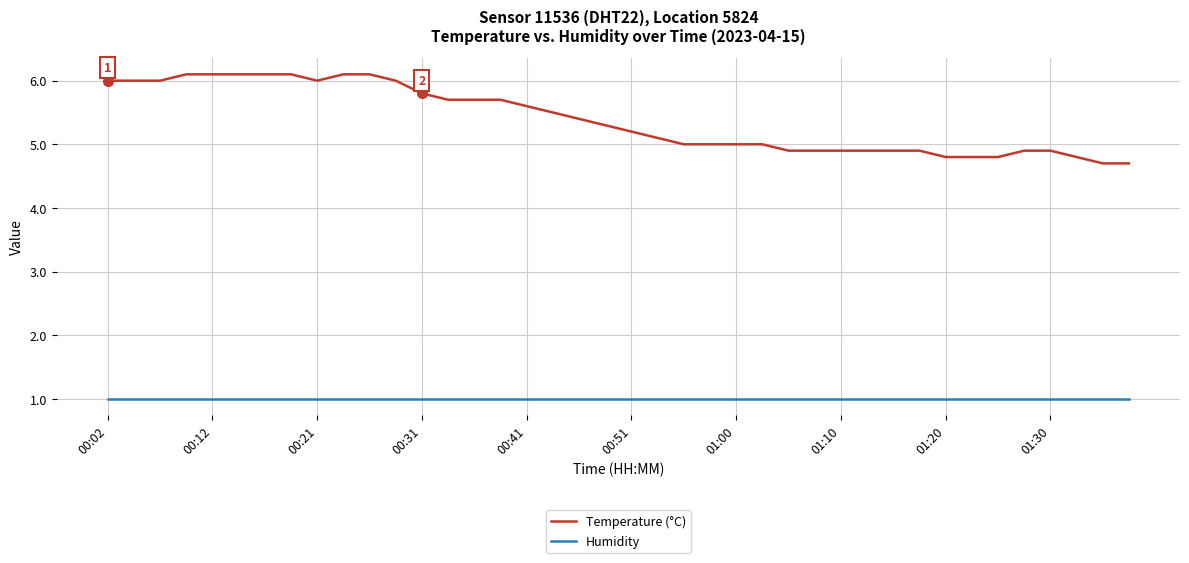

True or false: Humidity and Temperature (°C) intersect in this chart.

False